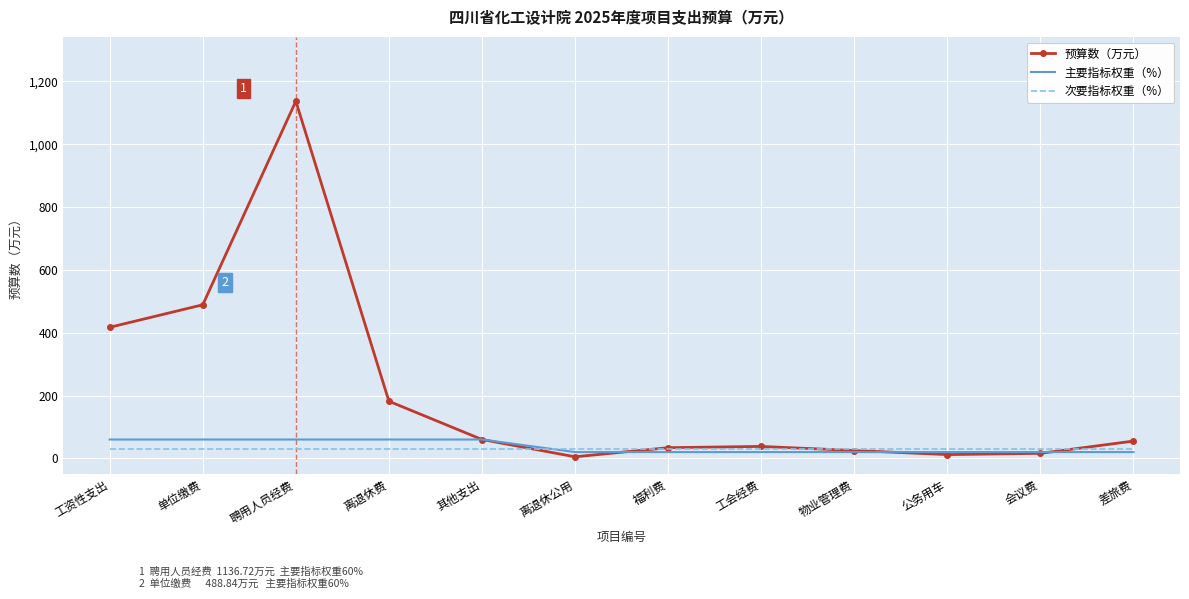

Which category has the highest value across all series?

聘用人员经费